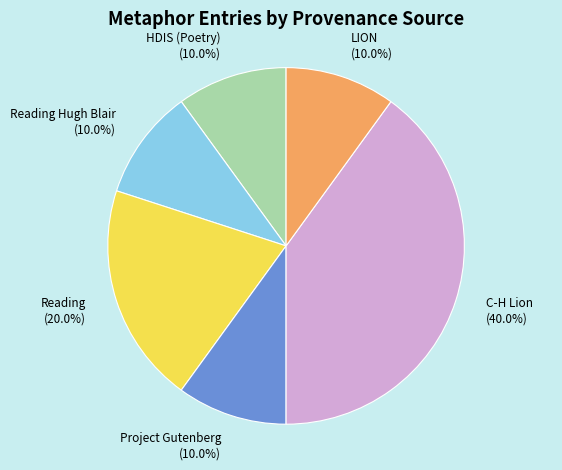

To the nearest percent, what is the average slice percentage?

17%